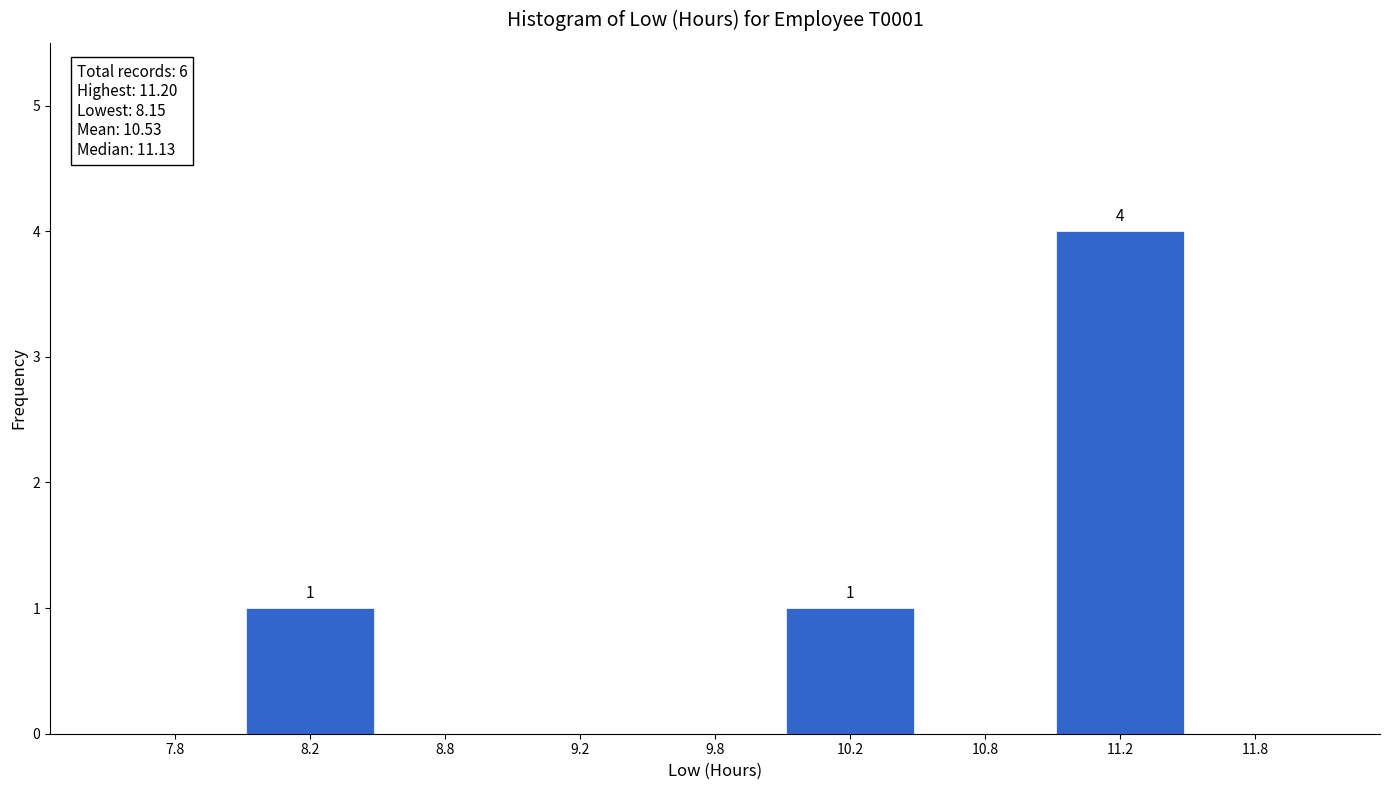

Reading left to right, list all the values displayed in this chart.

7.8=0	8.2=1	8.8=0	9.2=0	9.8=0	10.2=1	10.8=0	11.2=4	11.8=0